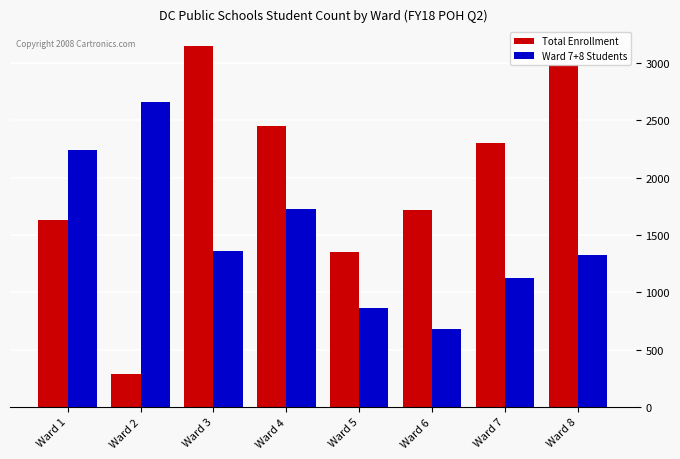

Reading right to left, transcribe all the data shown in this chart.

Total Enrollment: Ward 8=2987	Ward 7=2303	Ward 6=1722	Ward 5=1348	Ward 4=2447	Ward 3=3152	Ward 2=289	Ward 1=1633
Ward 7+8 Students: Ward 8=1329	Ward 7=1122	Ward 6=682	Ward 5=864	Ward 4=1729	Ward 3=1364	Ward 2=2658	Ward 1=2244